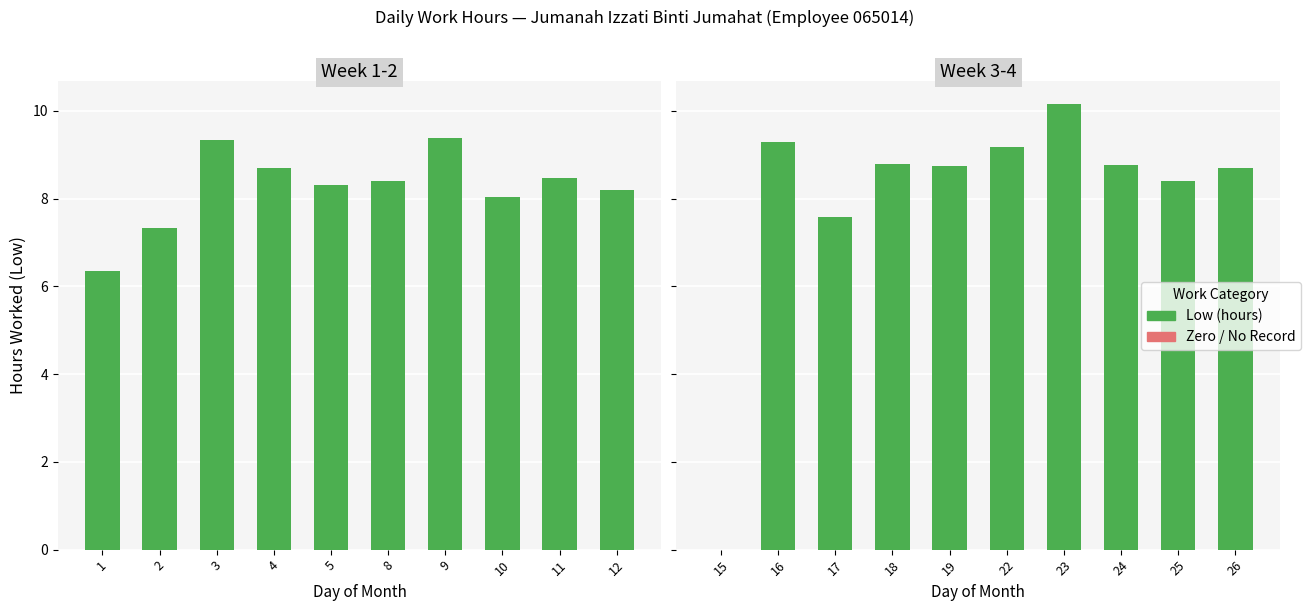

How many series are shown in this chart?

2